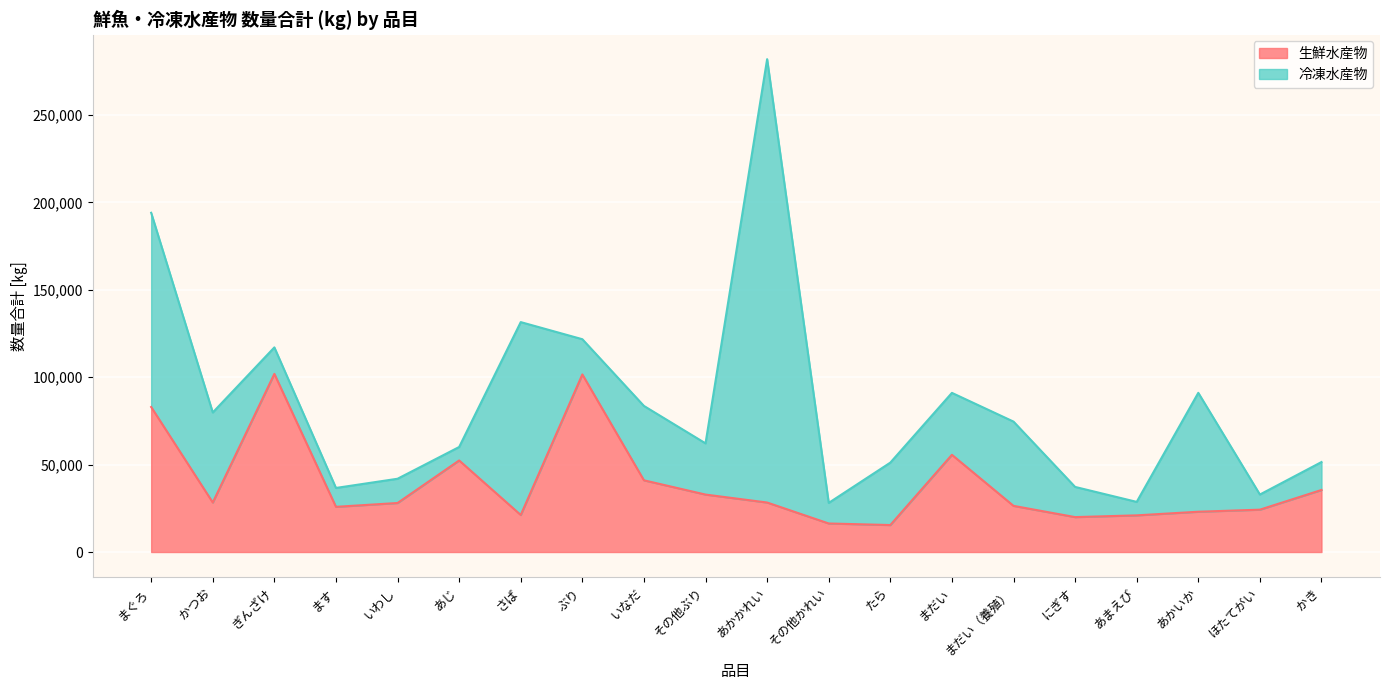

What value does the data have at まぐろ?

82932